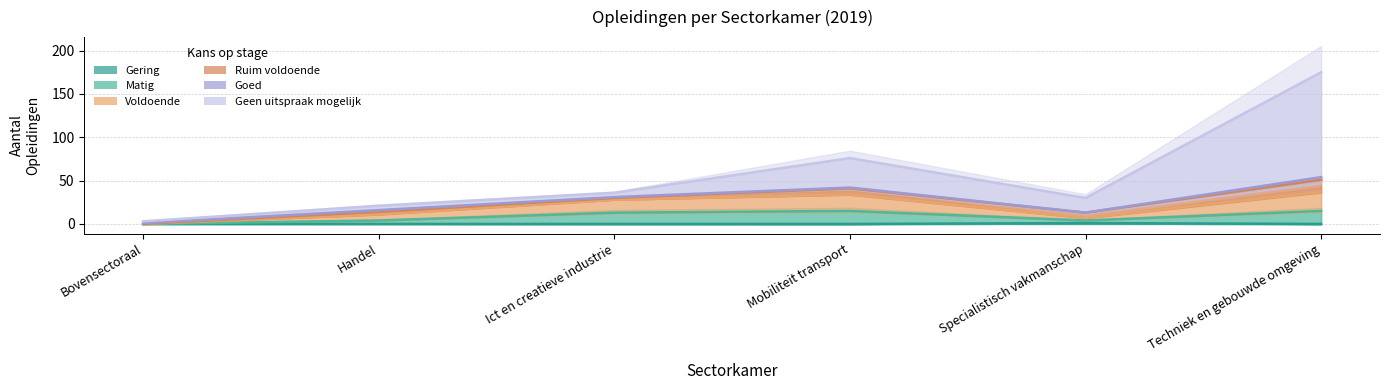

What is the label of the 3rd point from the right?

Mobiliteit transport